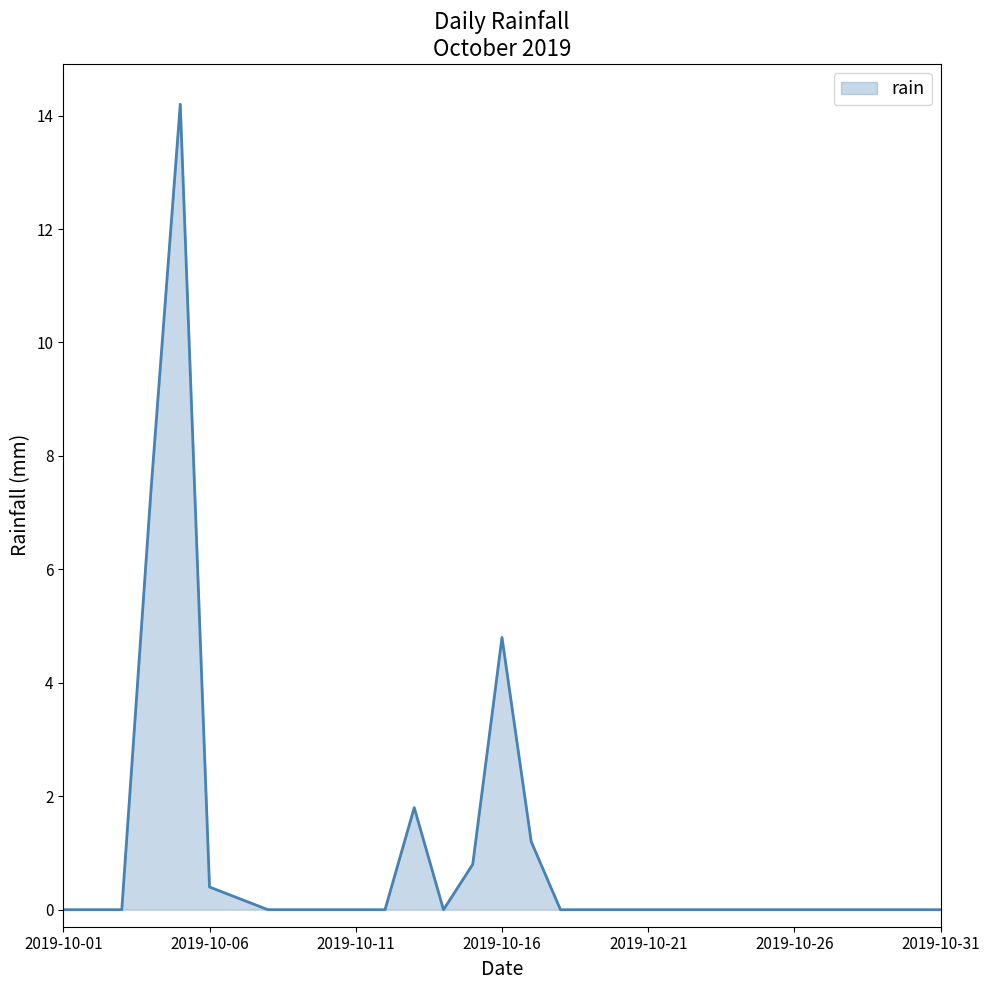

Count the number of data series in this chart.

1